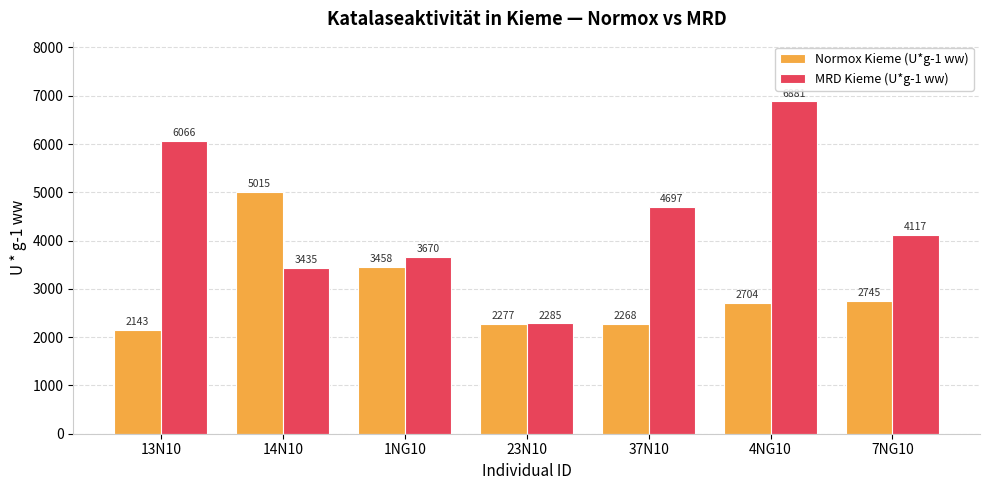

Rank the series at 1NG10 from highest to lowest value.

MRD Kieme (U*g-1 ww), Normox Kieme (U*g-1 ww)